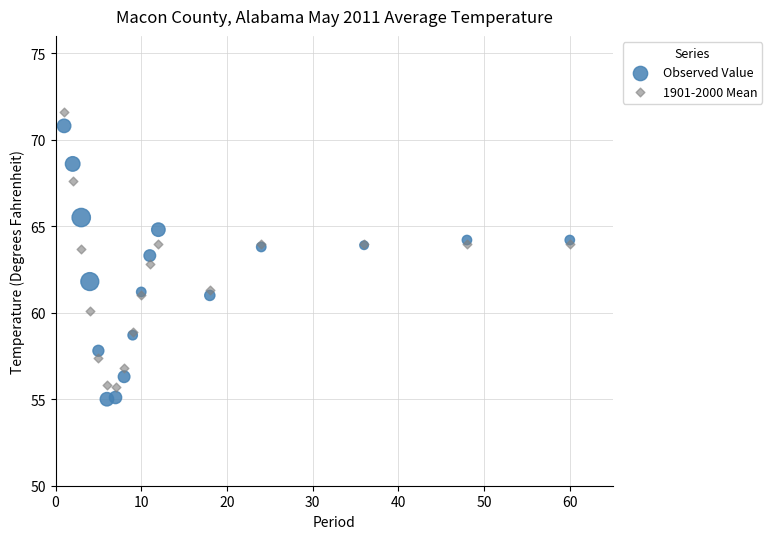

What are all the series names shown in the legend?

Observed Value, 1901-2000 Mean